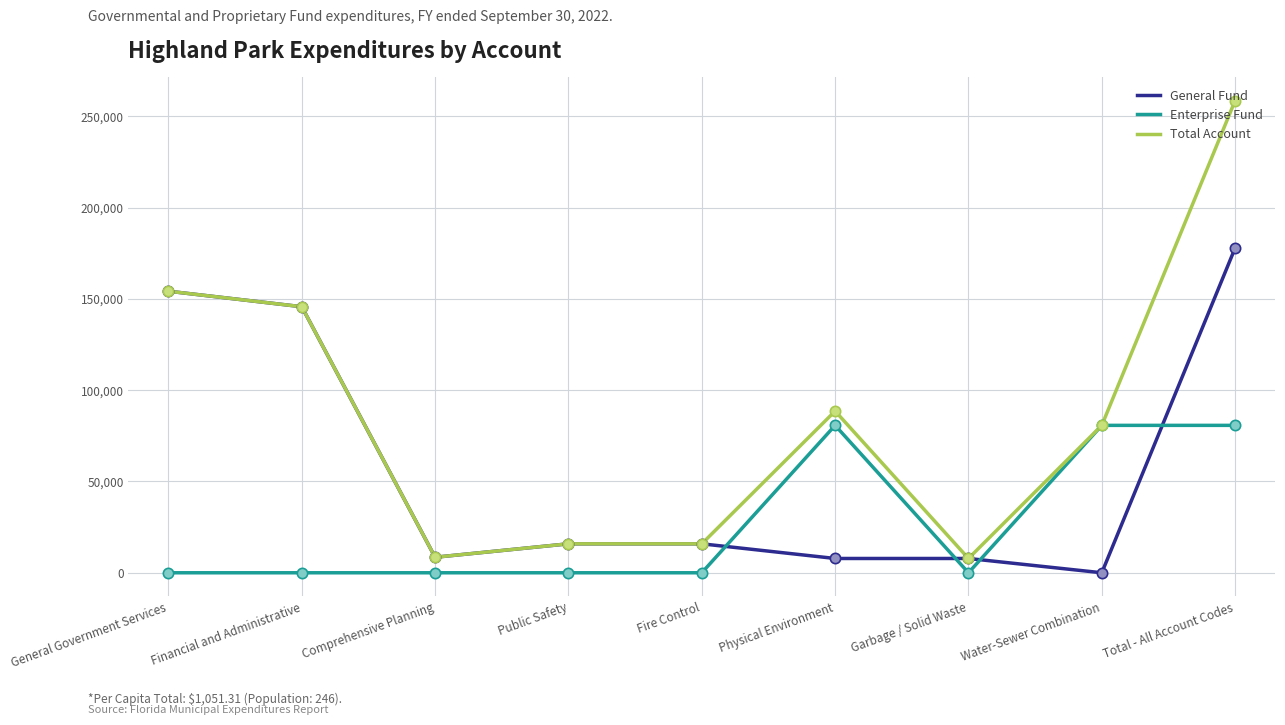

Which series has the widest spread of values?

Total Account